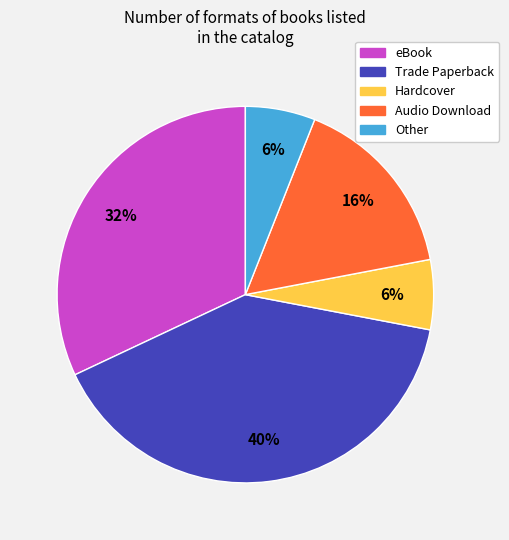

Which has a higher value, Other or Audio Download?

Audio Download